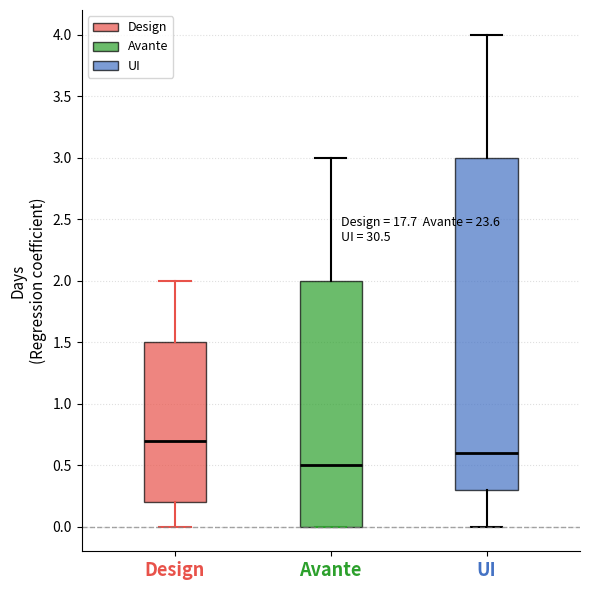

Which box is the tallest, from its lower edge to its upper edge?

UI